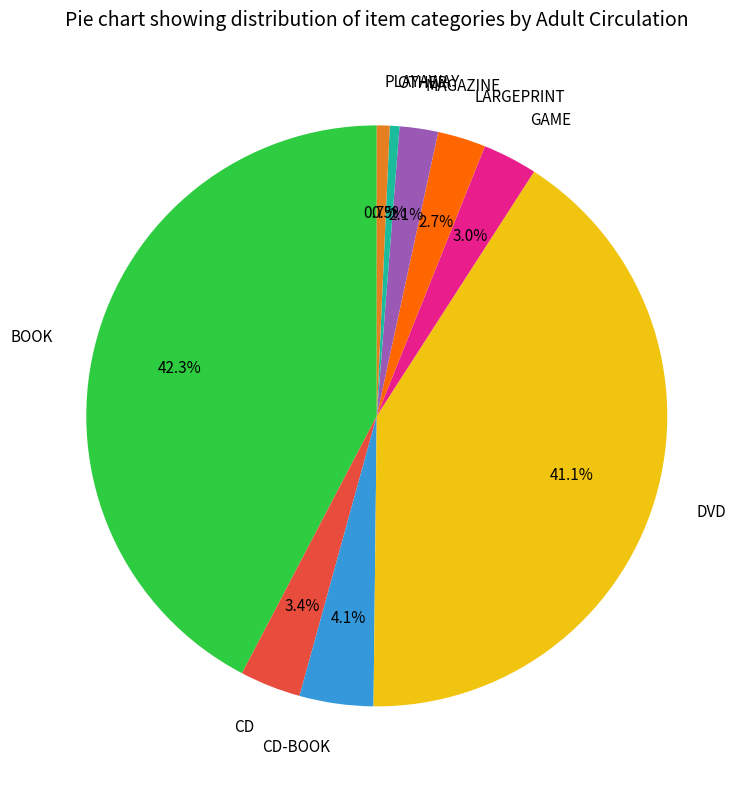

Is it true that BOOK is 42% of the pie?

True